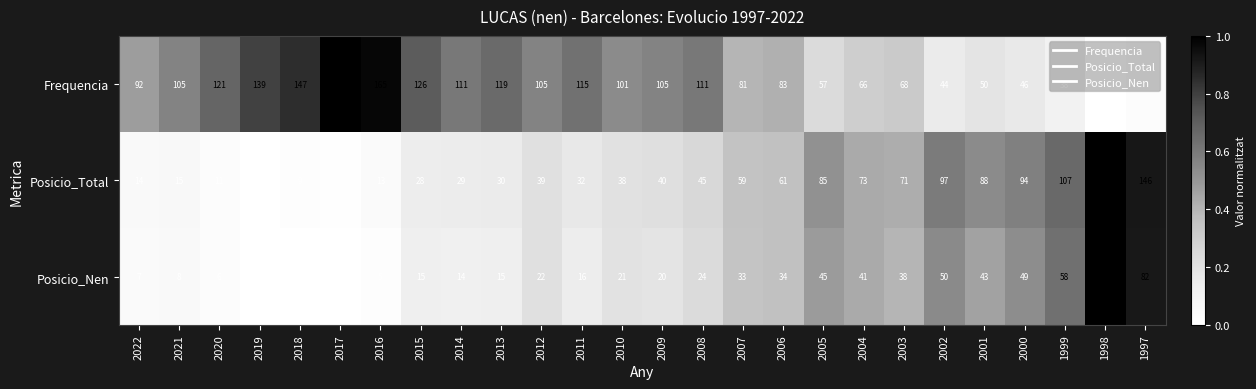

What is the sum of the Posicio_Nen values at 2018 and 1998?

93